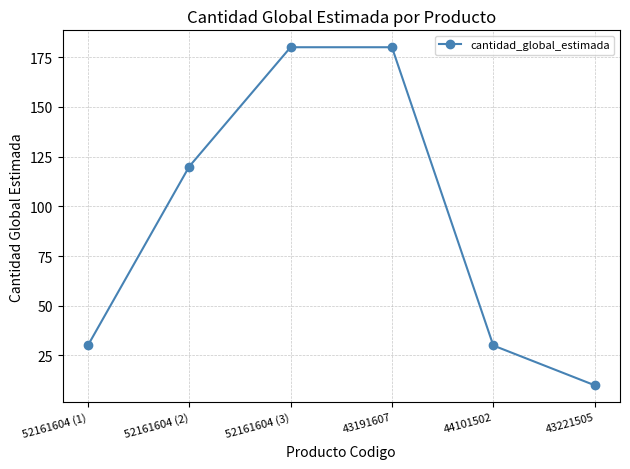

What is the sum of all values?

550